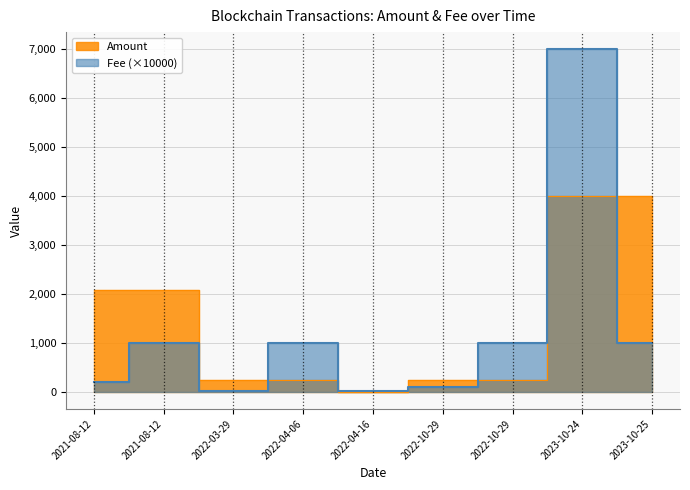

True or false: Fee and Amount cross at least once.

True